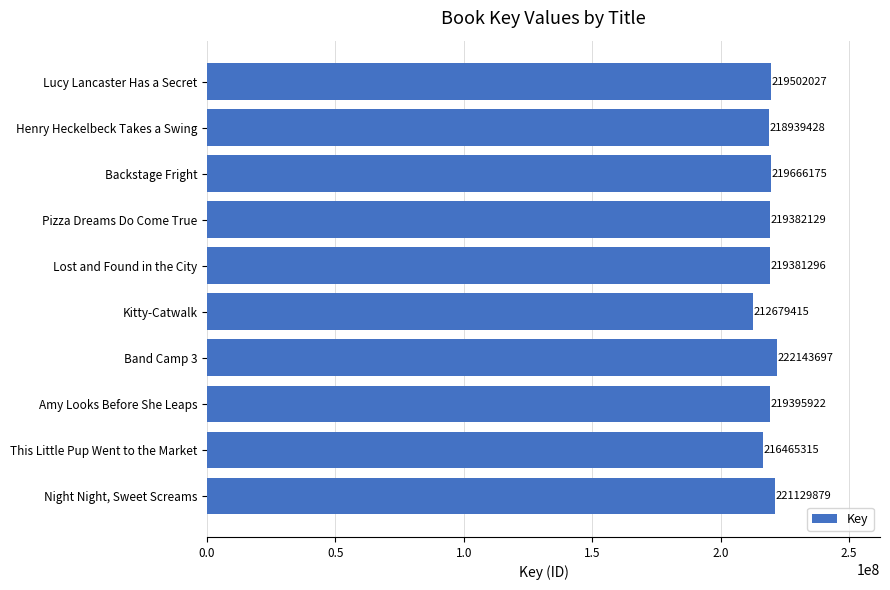

Where is the data nearest to the value 217411556?

This Little Pup Went to the Market